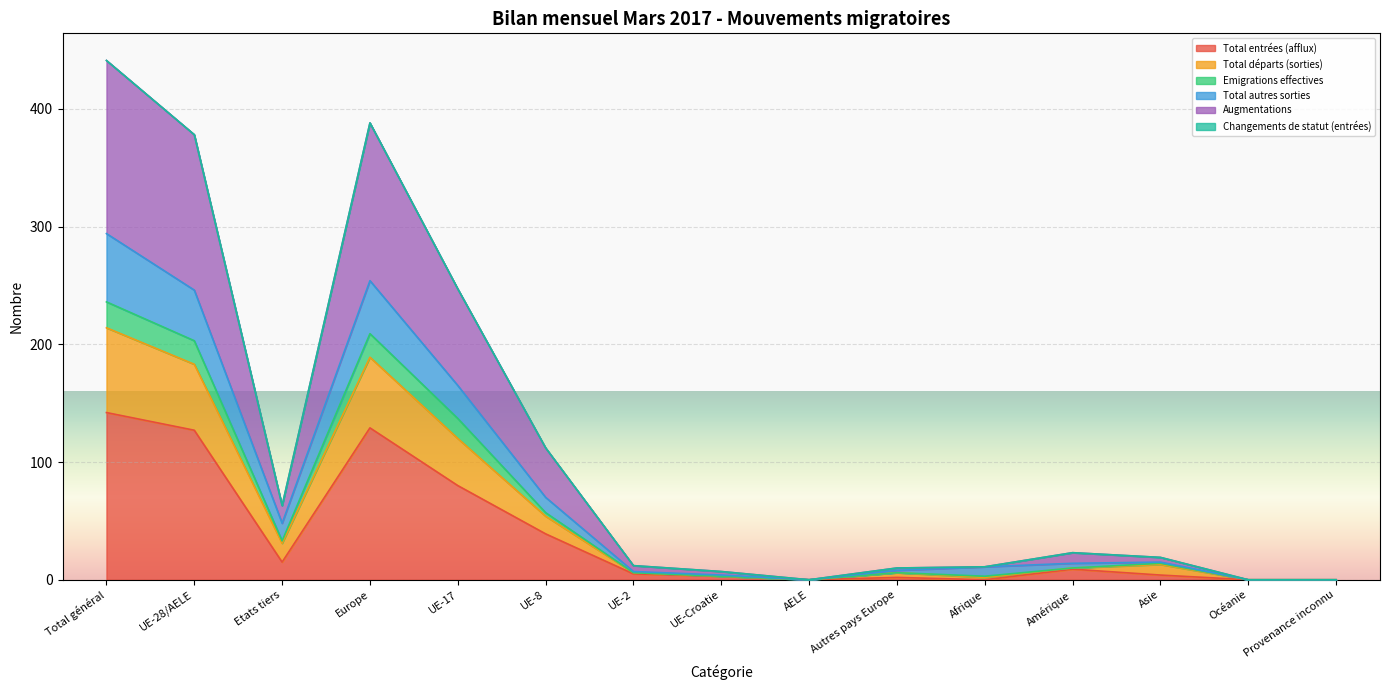

What is the label of the 3rd point from the right?

Asie